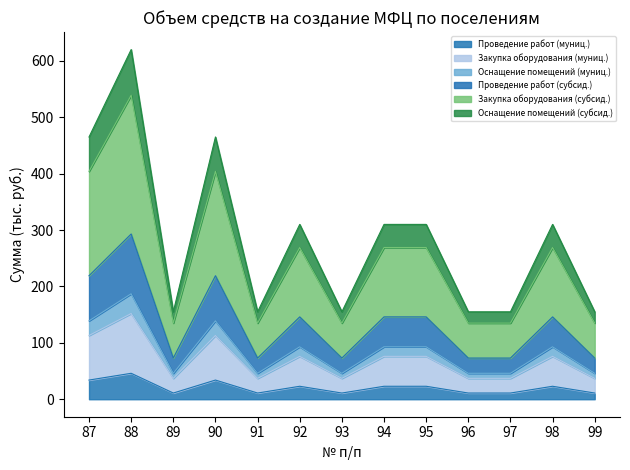

What is the highest value of the Проведение работ (муниц.) series?

46